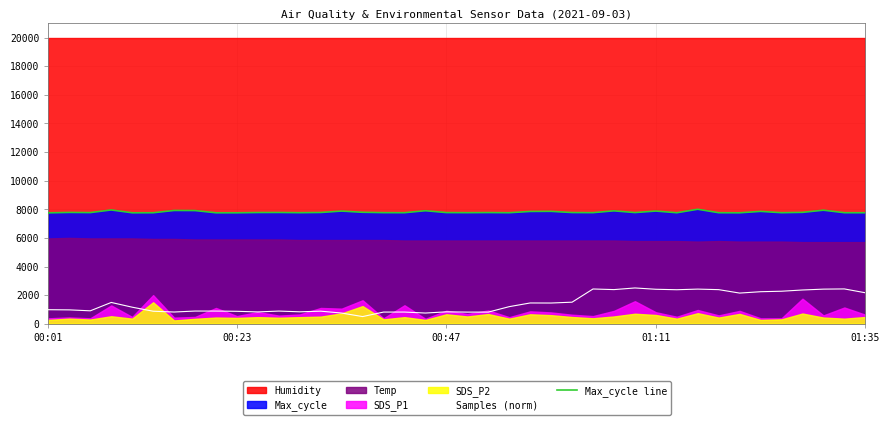

At how many categories does at least one series exceed 7512?

40